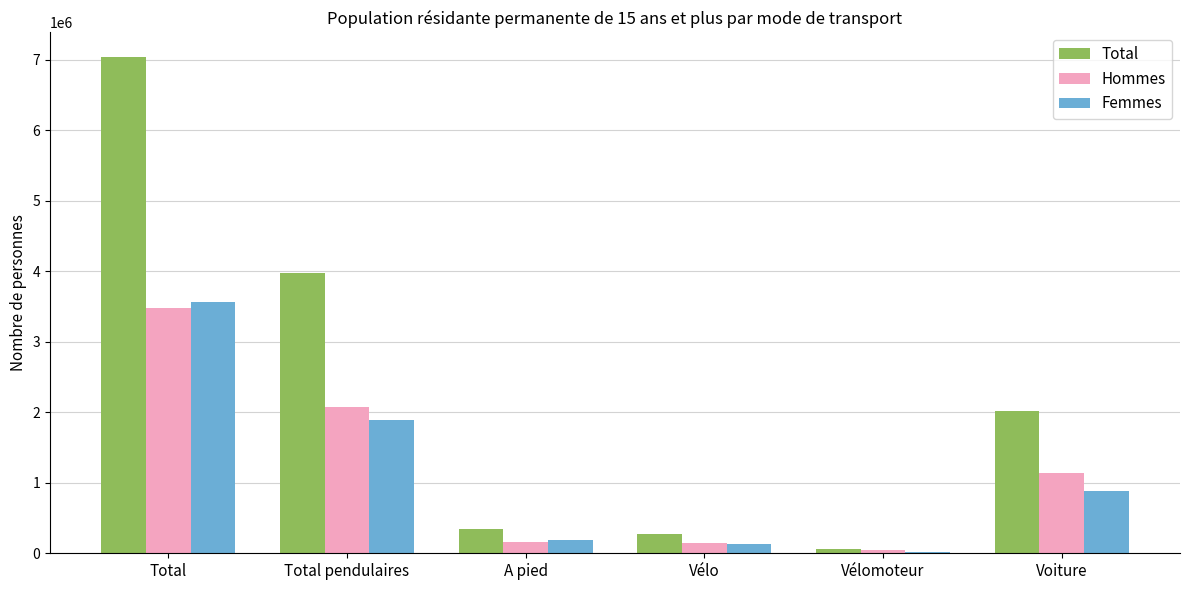

How many groups of bars are there?

6